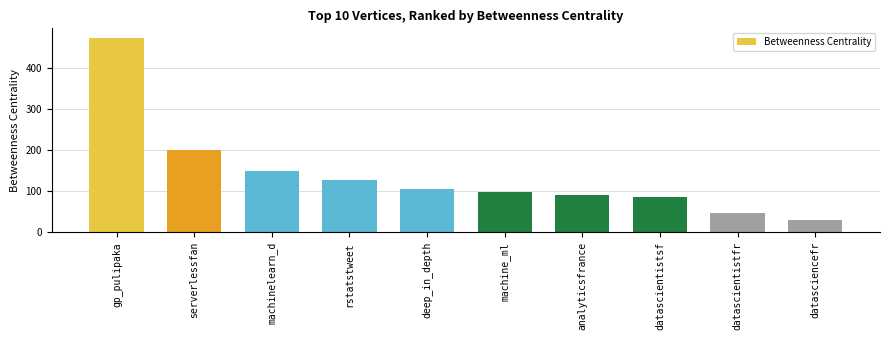

Rank the categories by value from lowest to highest.

datasciencefr, datascientistfr, datascientistsf, analyticsfrance, machine_ml, deep_in_depth, rstatstweet, machinelearn_d, serverlessfan, gp_pulipaka